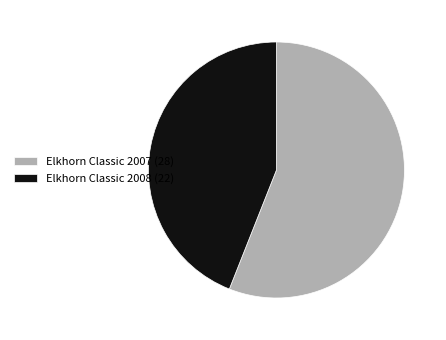

True or false: Elkhorn Classic 2008 (22) accounts for 44% of the total.

True